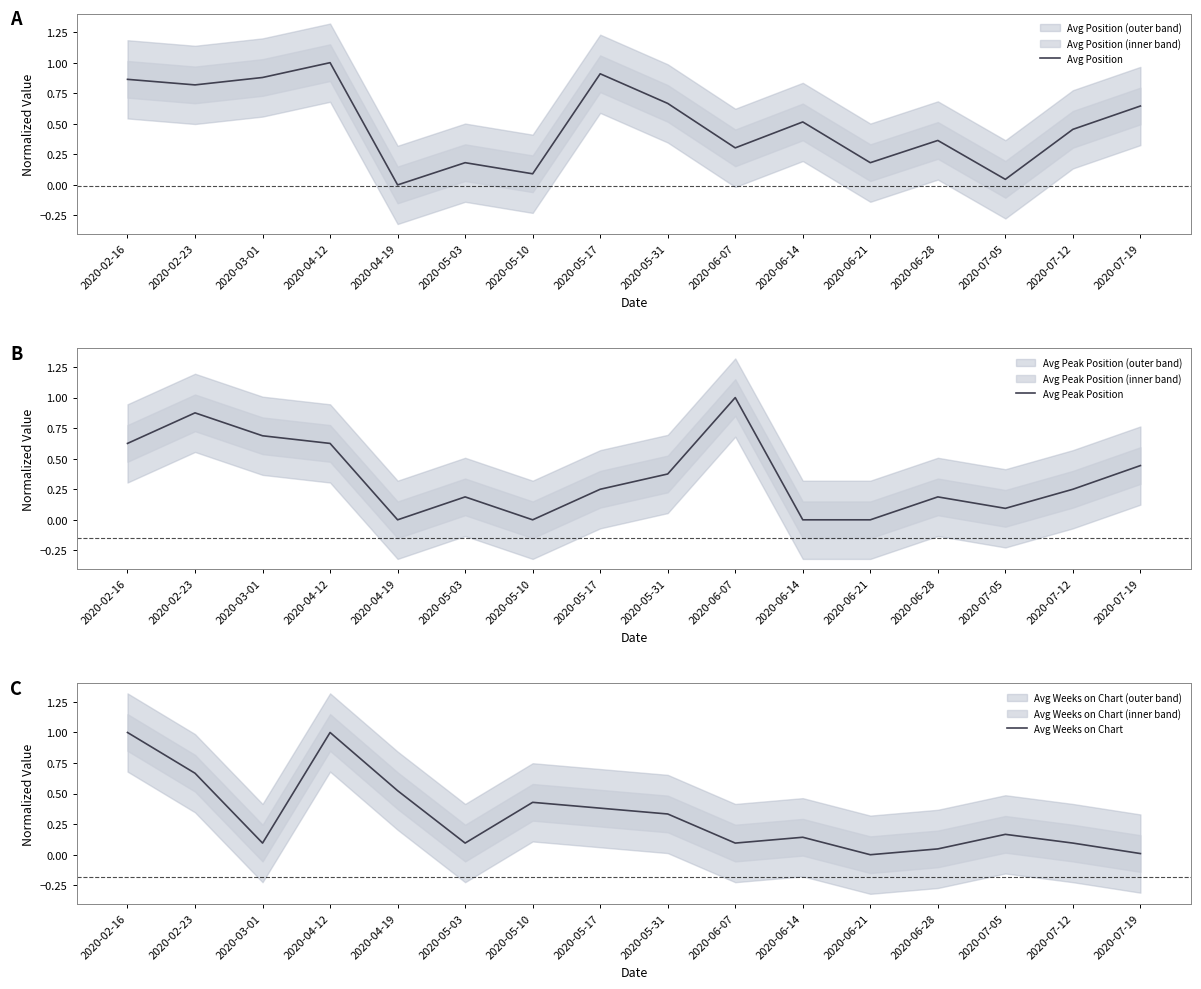

Does the chart have visible grid lines?

No